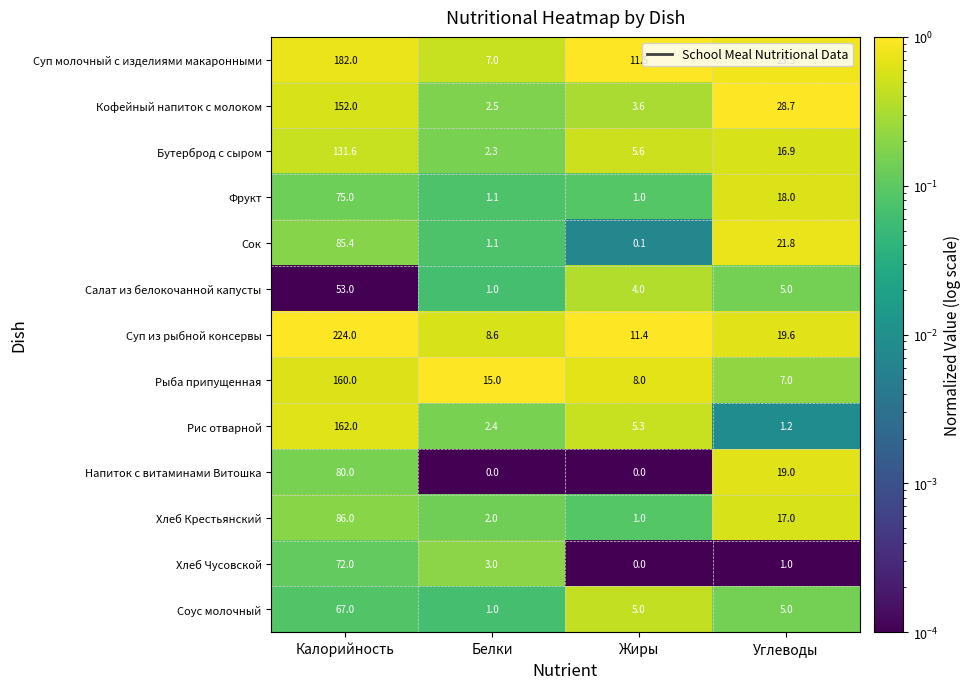

Which series changed the most between Белки and Жиры?

Рыба припущенная